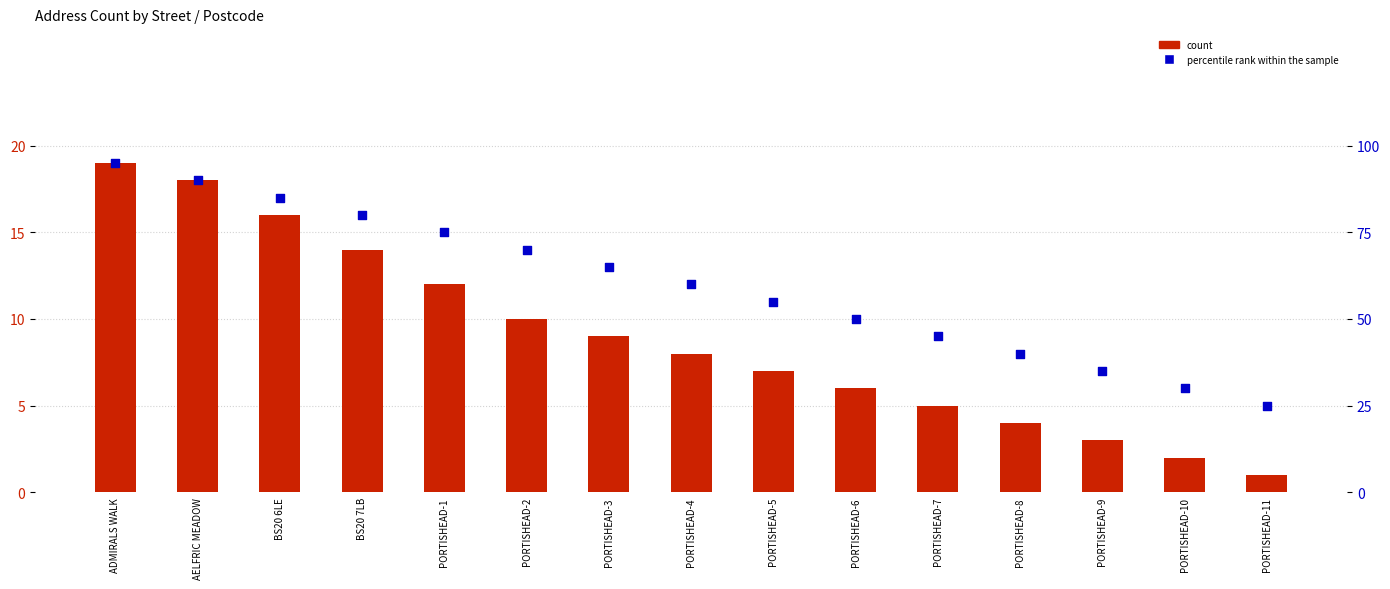

At which category is the sum across all series the highest?

ADMIRALS WALK